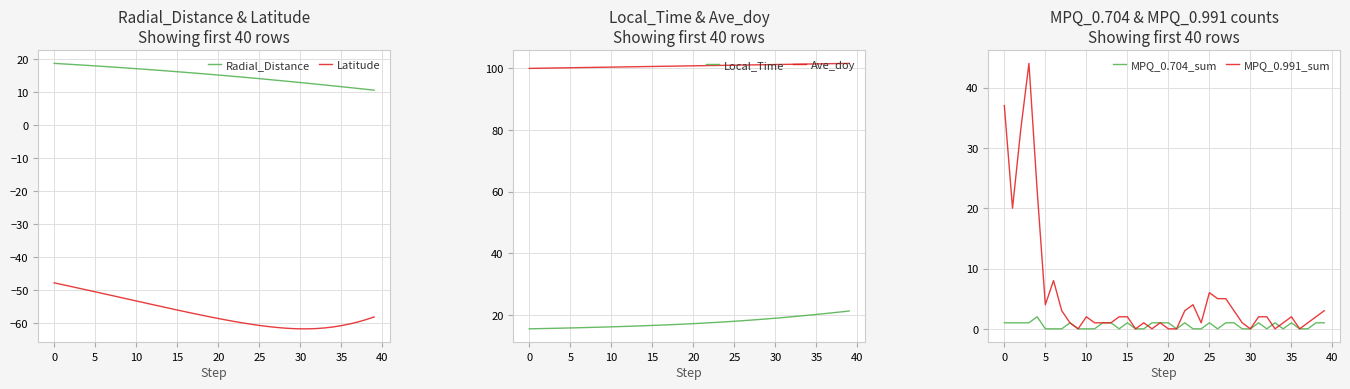

What is the highest value of the Latitude series?

-47.7